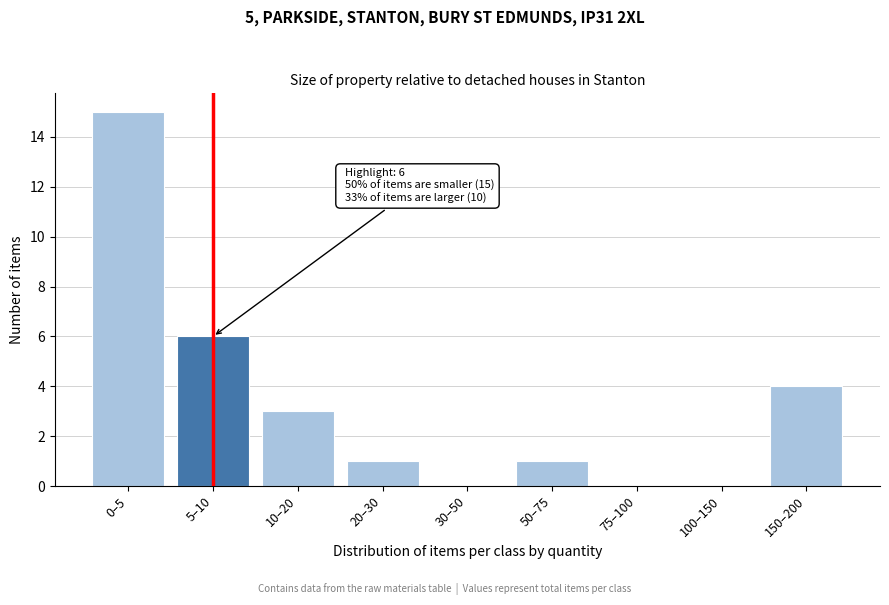

Reading right to left, what are all the values shown in this chart?

150–200=4	100–150=0	75–100=0	50–75=1	30–50=0	20–30=1	10–20=3	5–10=6	0–5=15